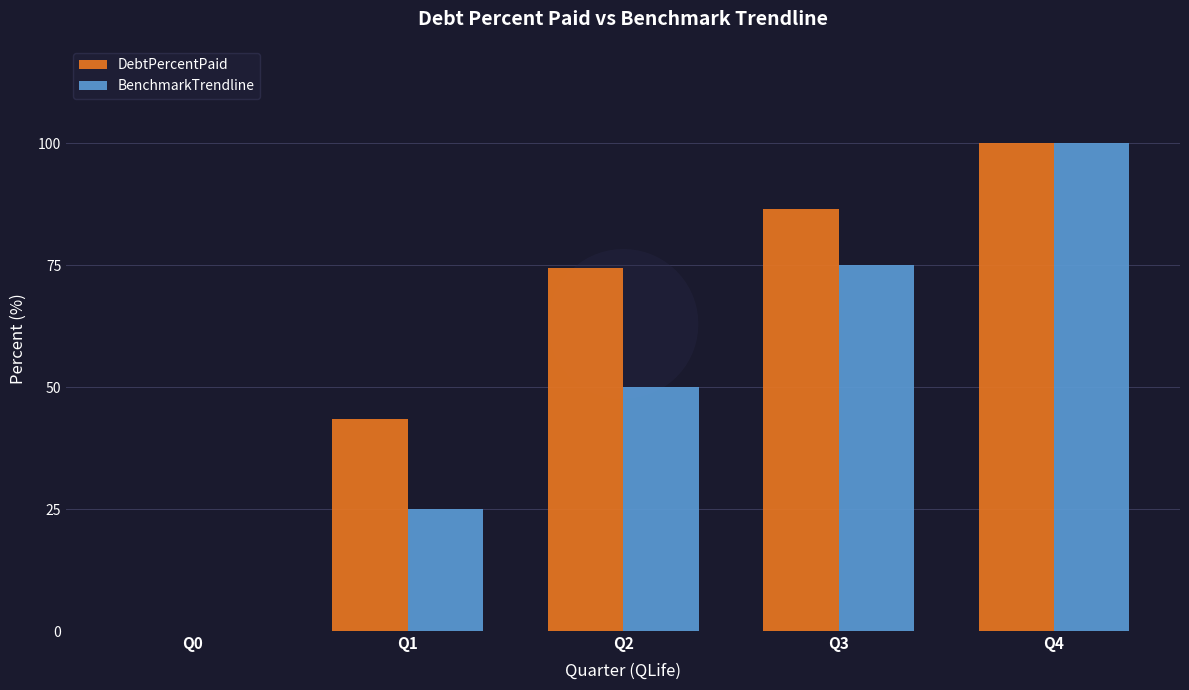

What is the sum of the BenchmarkTrendline values at Q1 and Q2?

75.0